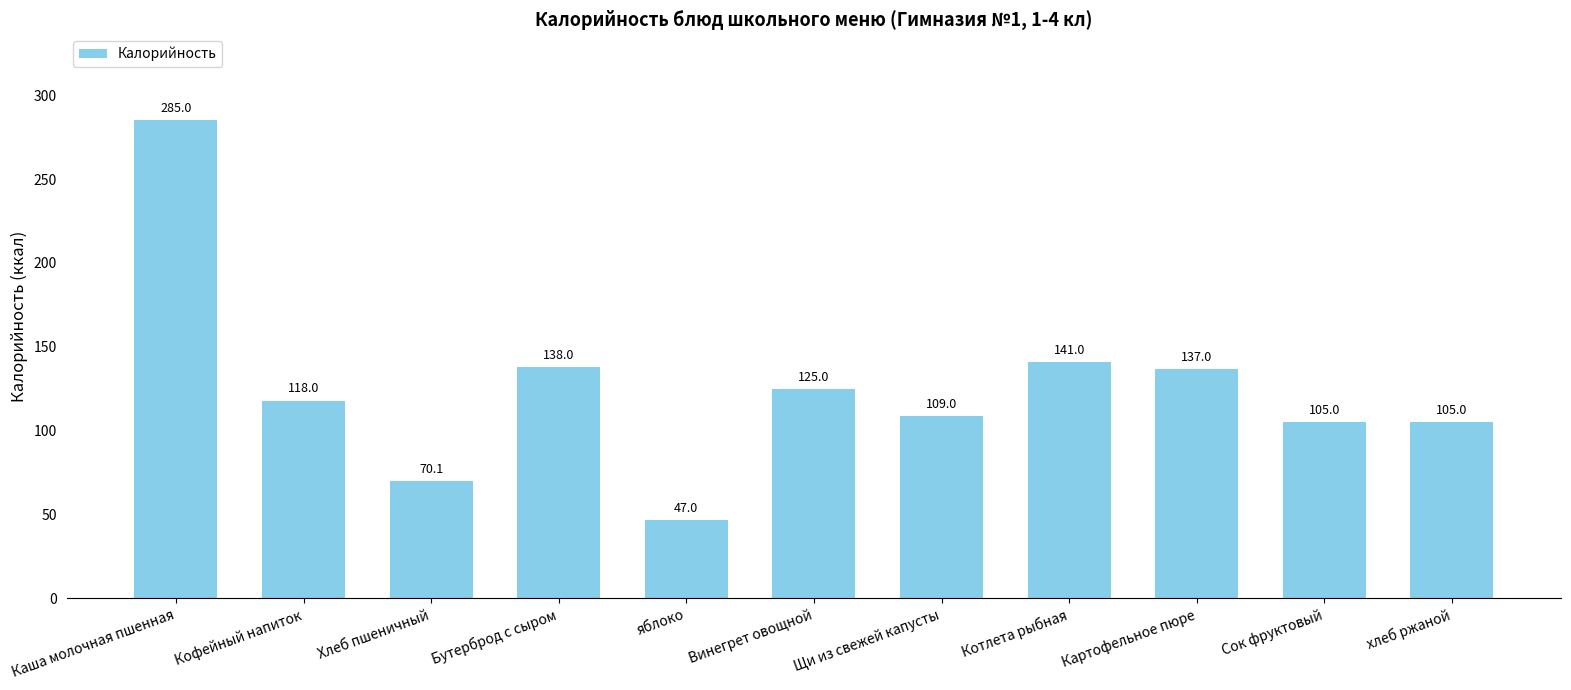

At which category does the chart reach its minimum across all series?

яблоко